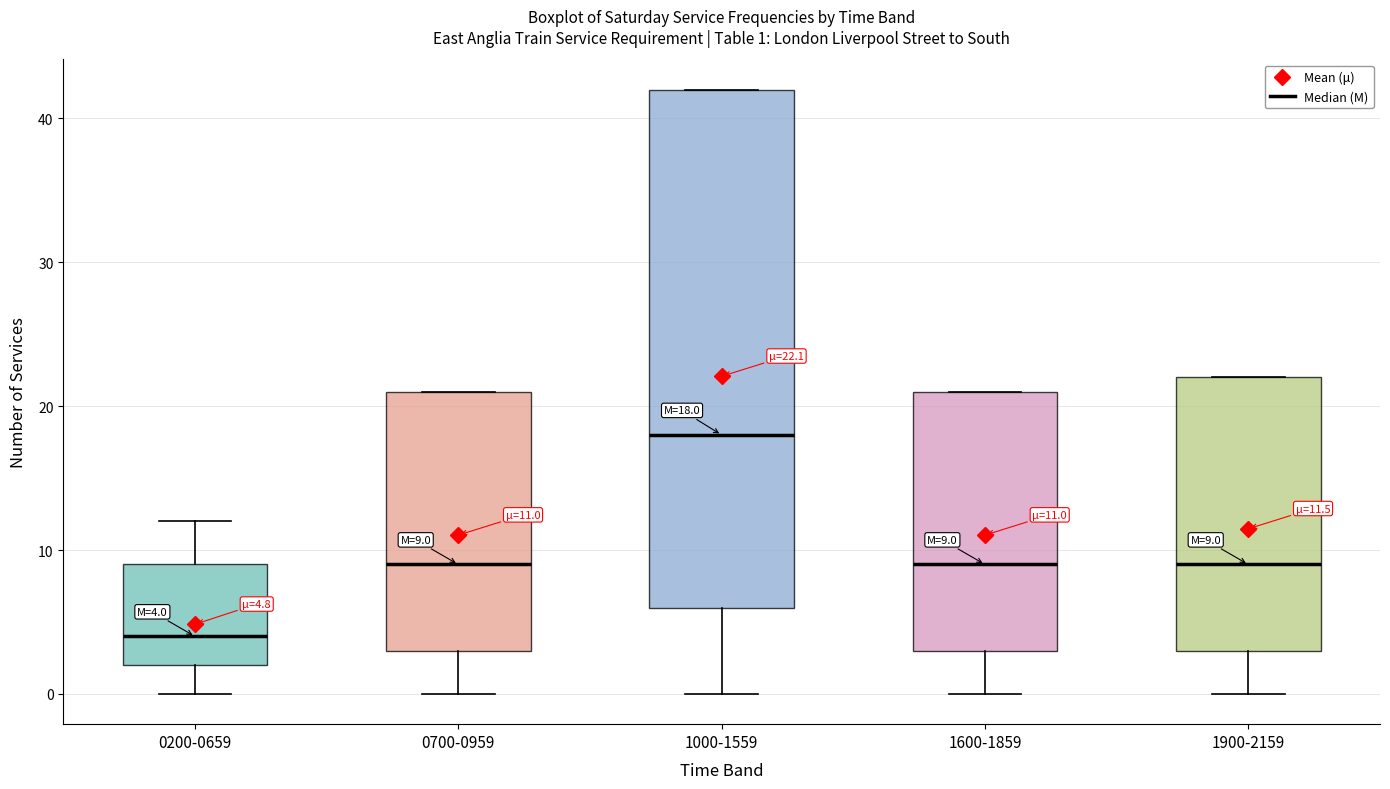

Which box has the highest median line?

1000-1559